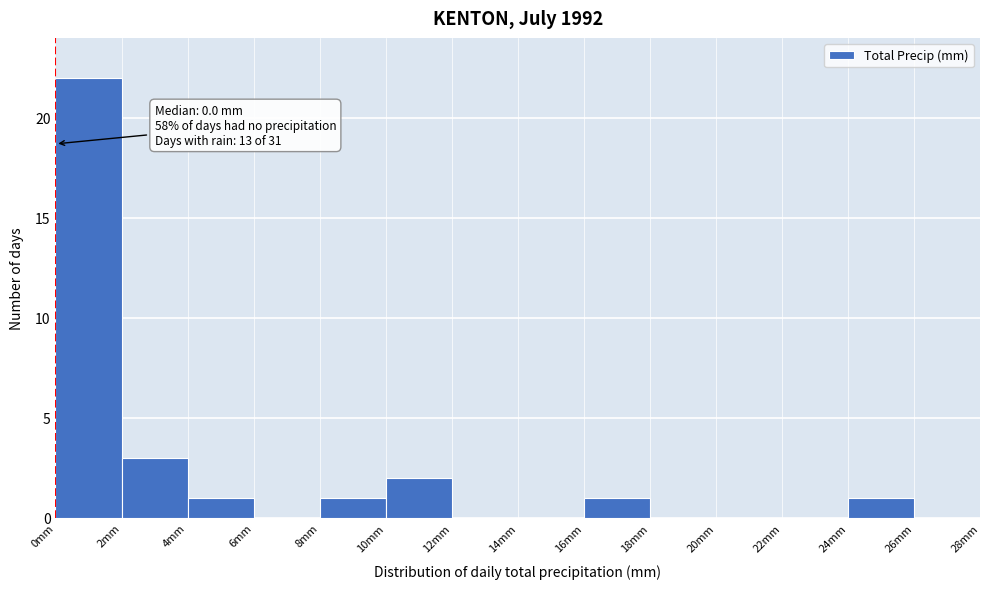

Over which range of the x-axis is the bar tallest?

0 to 2